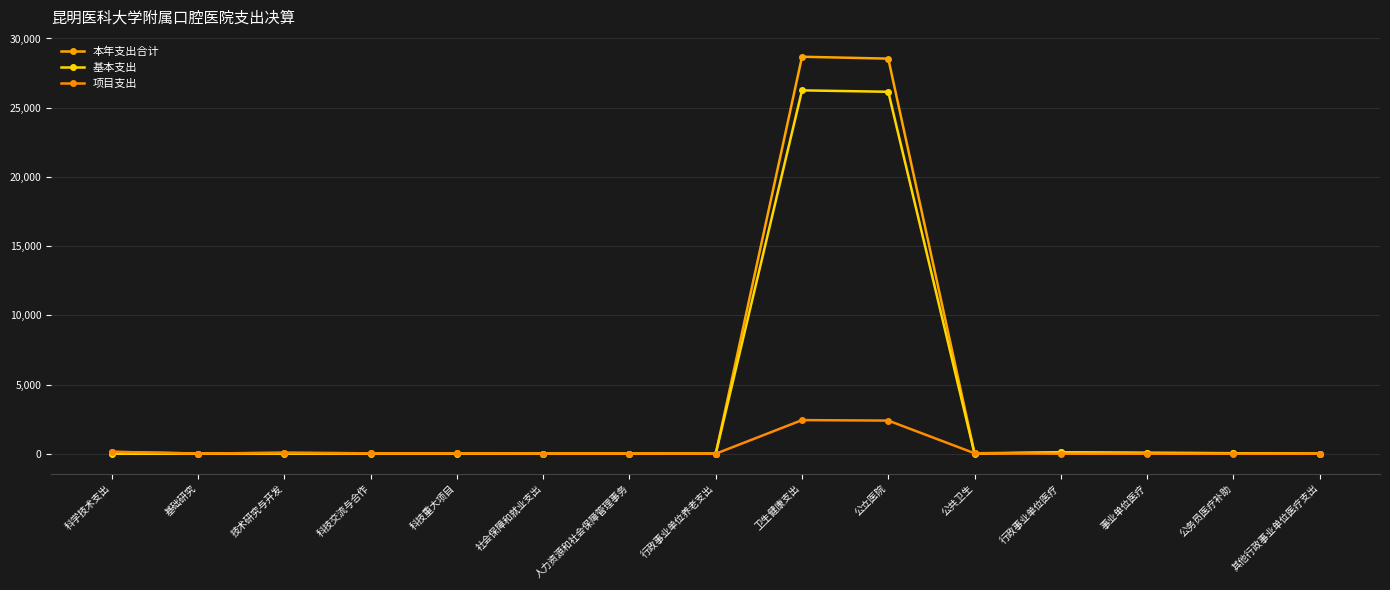

How many interior local valleys does the 基本支出 series have?

2